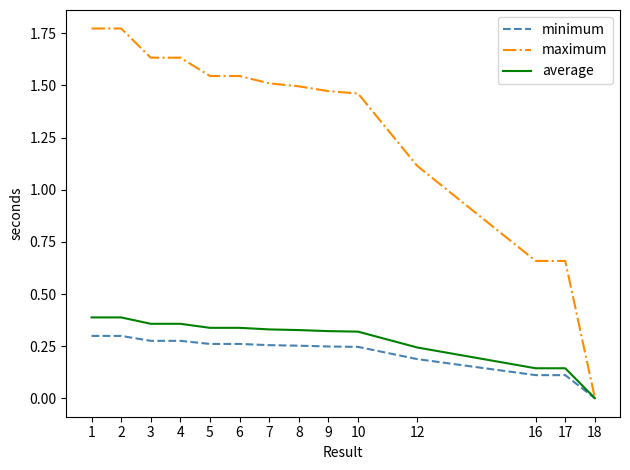

Does the chart have visible grid lines?

No